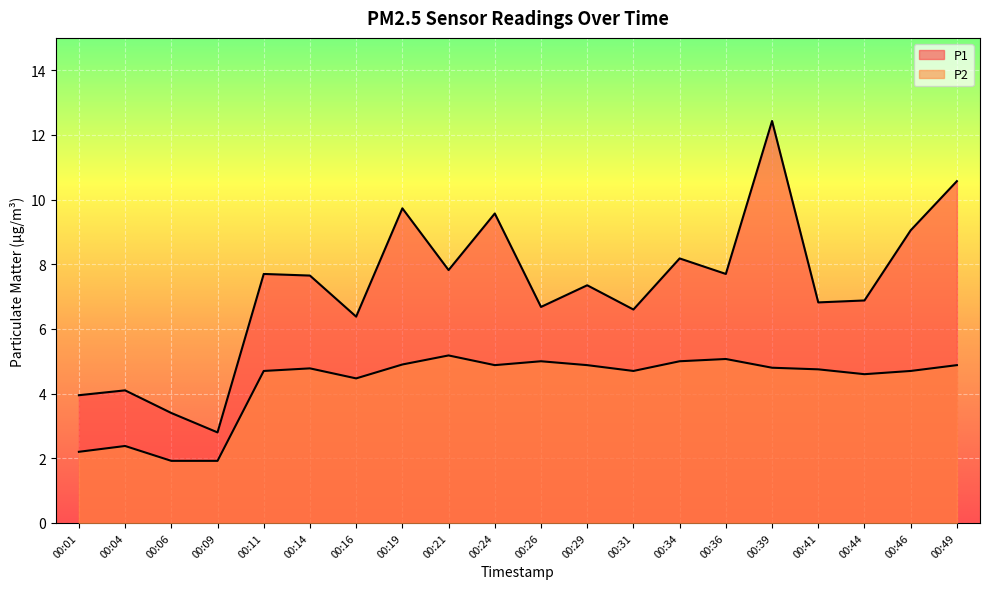

Rank the series at 00:49 from highest to lowest value.

P1, P2